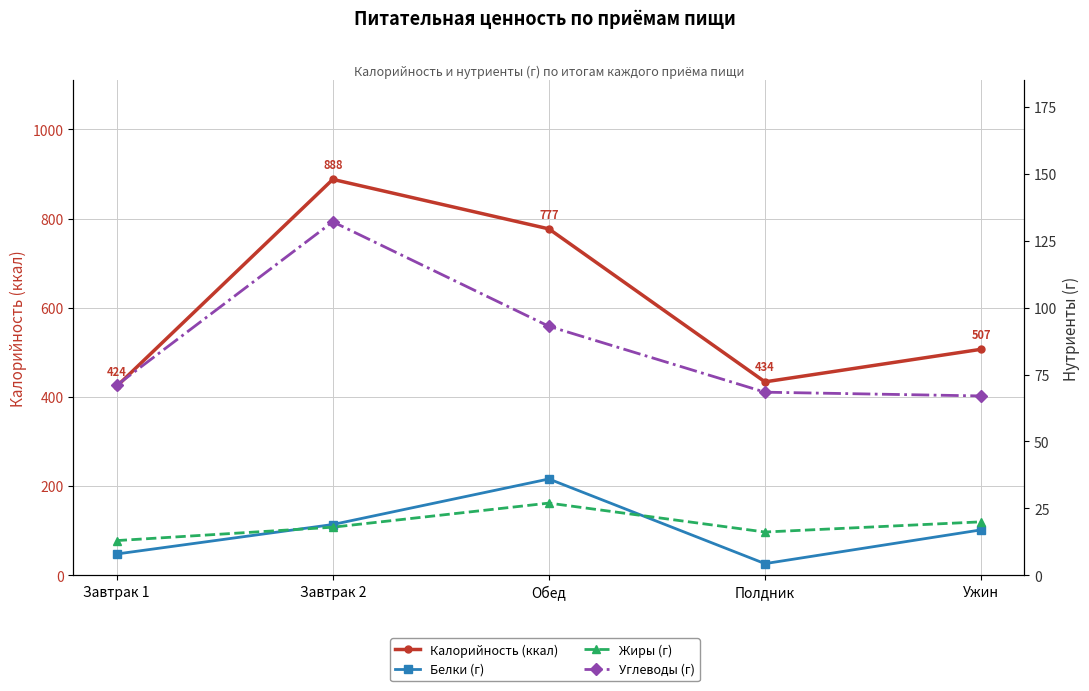

What is the lowest value of the Калорийность (ккал) series?

424.0